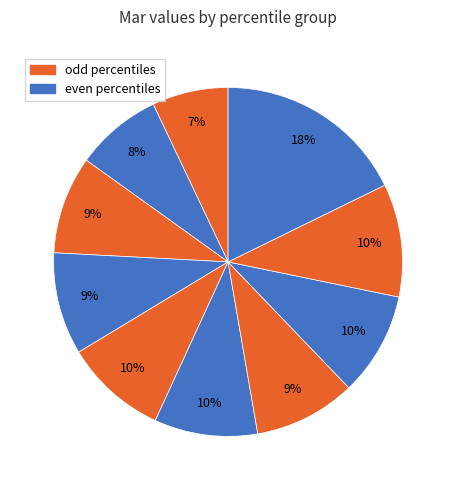

How many slices are in this pie chart?

10